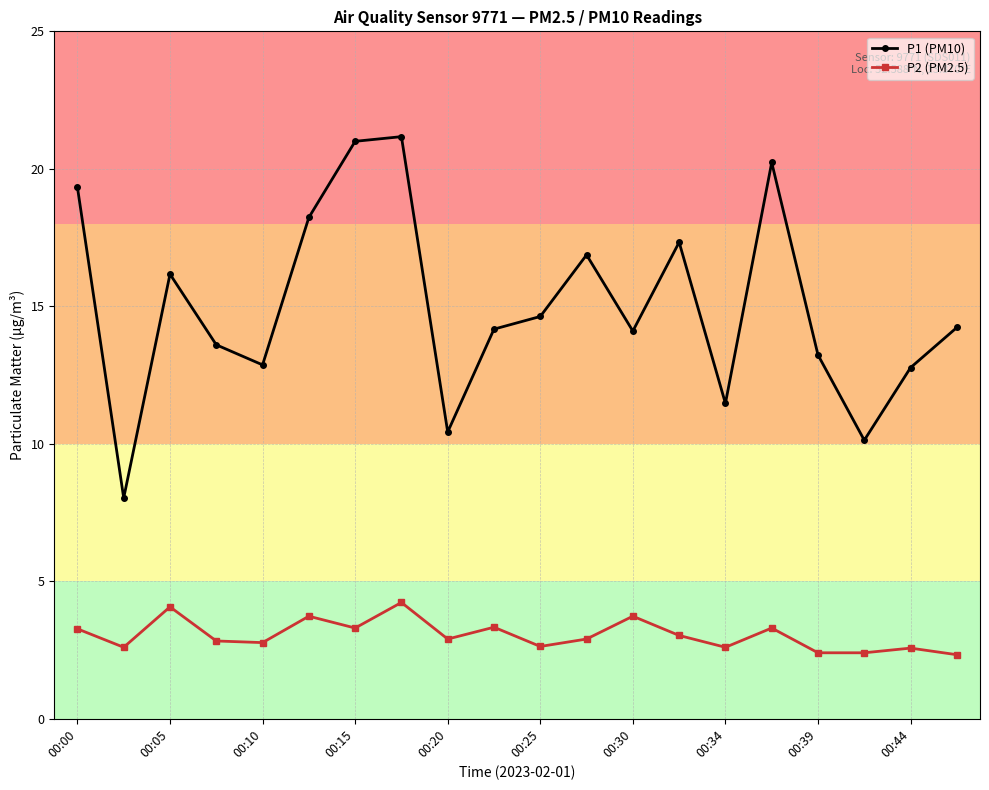

True or false: P2 (PM2.5) has more than 2 points higher than both neighbors.

True